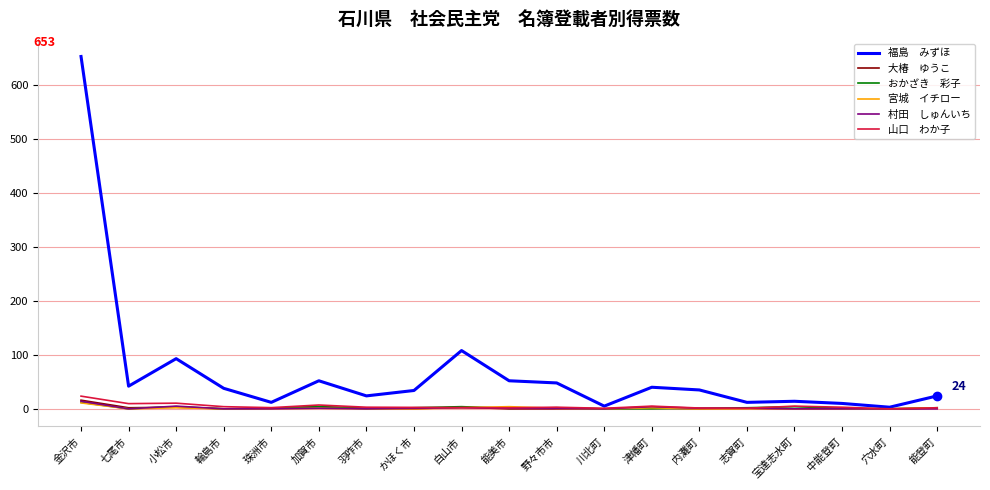

Which category has the highest value across all series?

金沢市